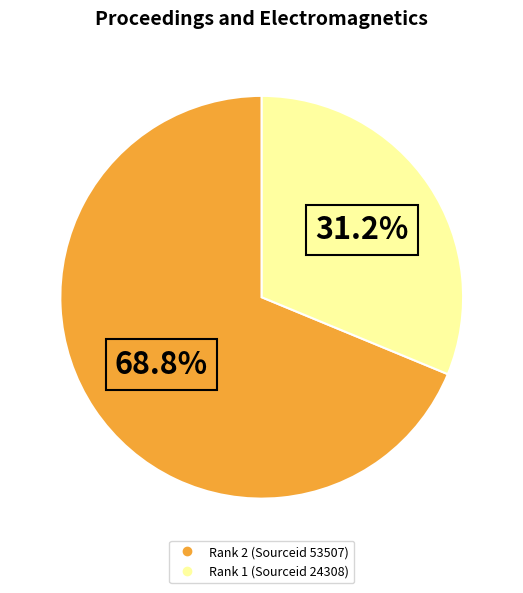

Is there a majority slice in this chart?

Yes